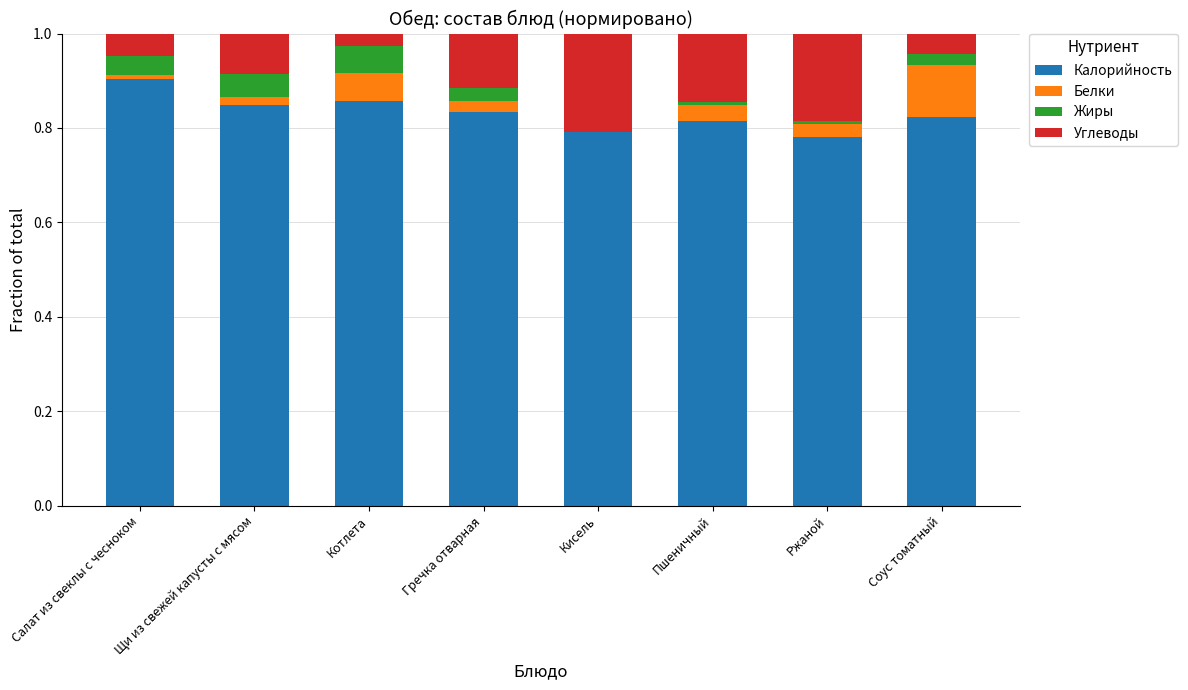

The value of Калорийность at Кисель is 1.1. True or false?

False